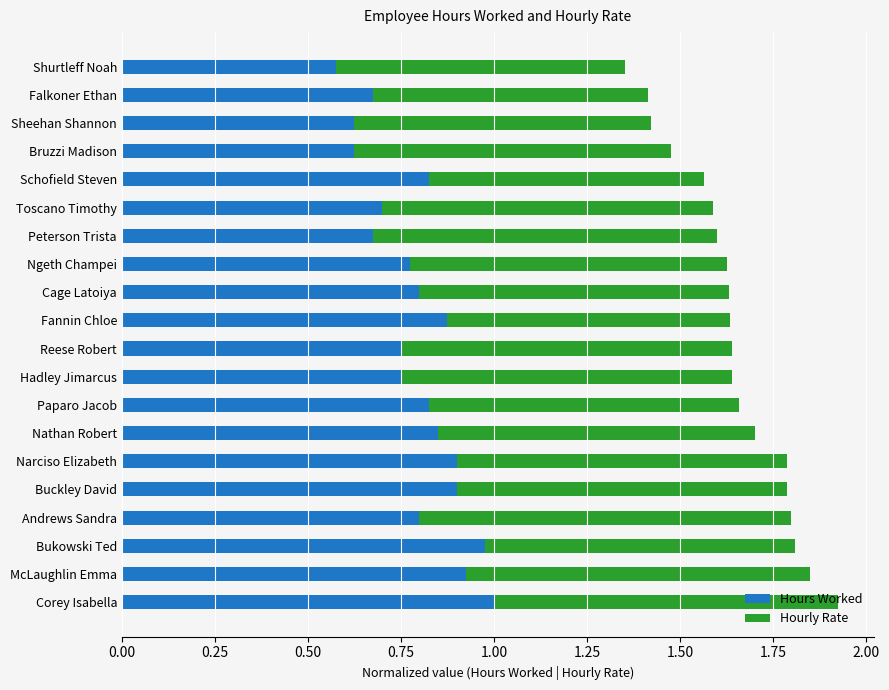

What is the difference between the maximum and minimum values in the Hours Worked series?

0.4